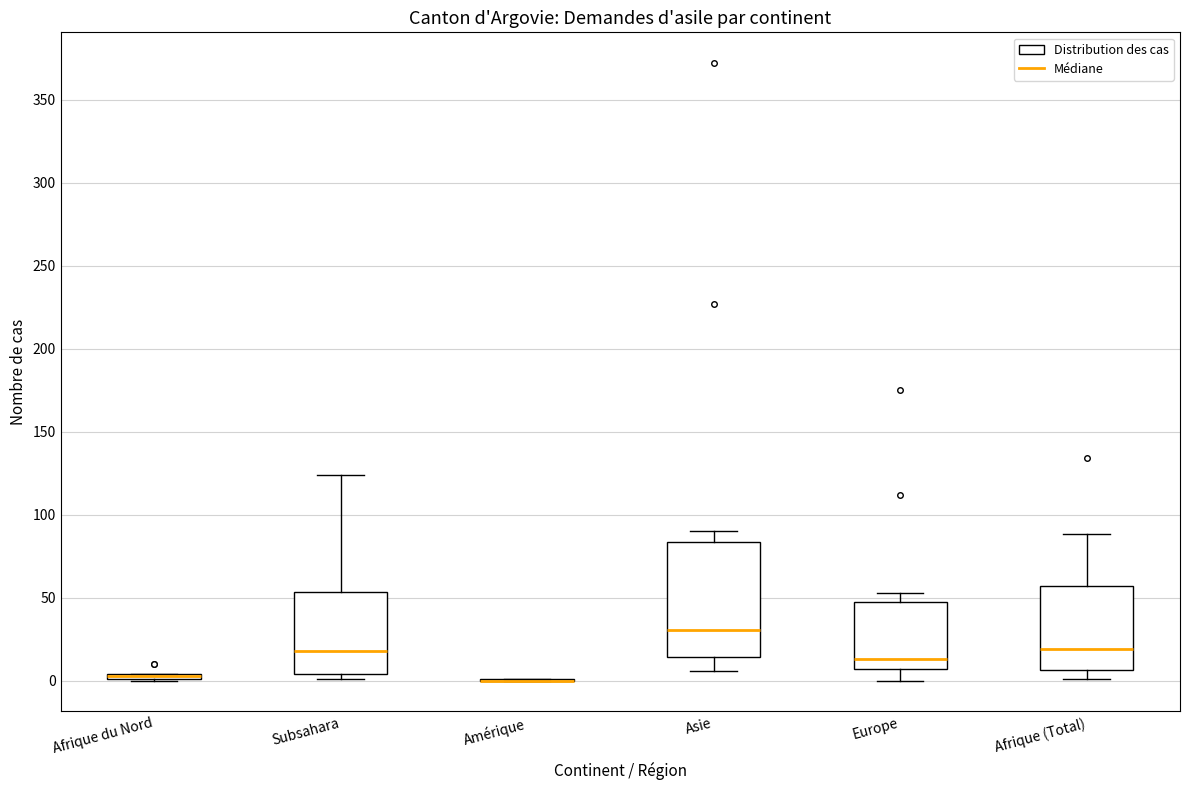

Where is the upper edge of the box for Asie on the y-axis? The values are not printed on the chart, so give them approximately, as read against the axis.

85